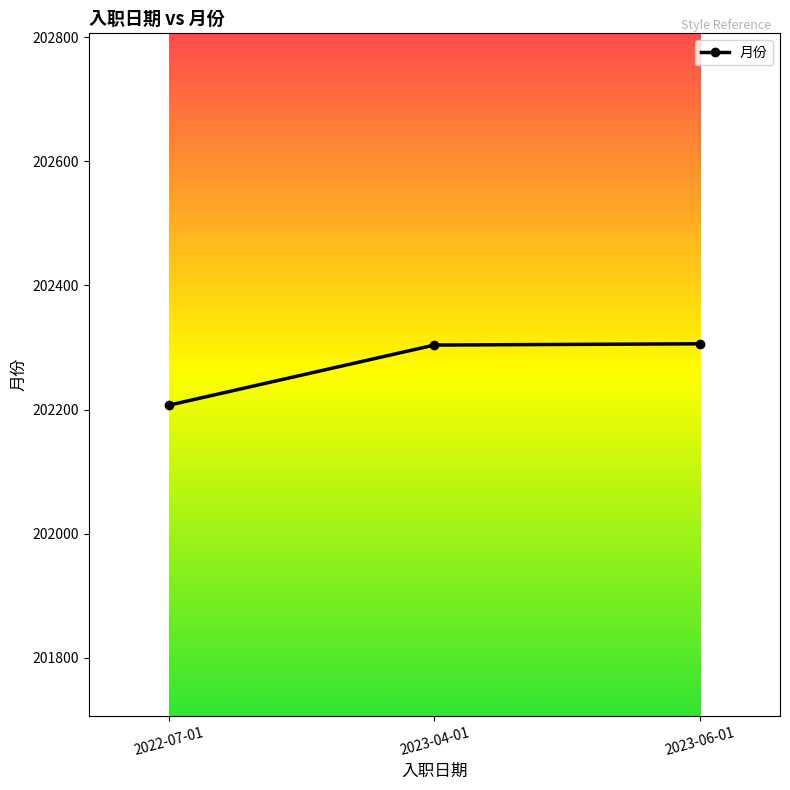

What is the label of the 2nd point from the left?

2023-04-01